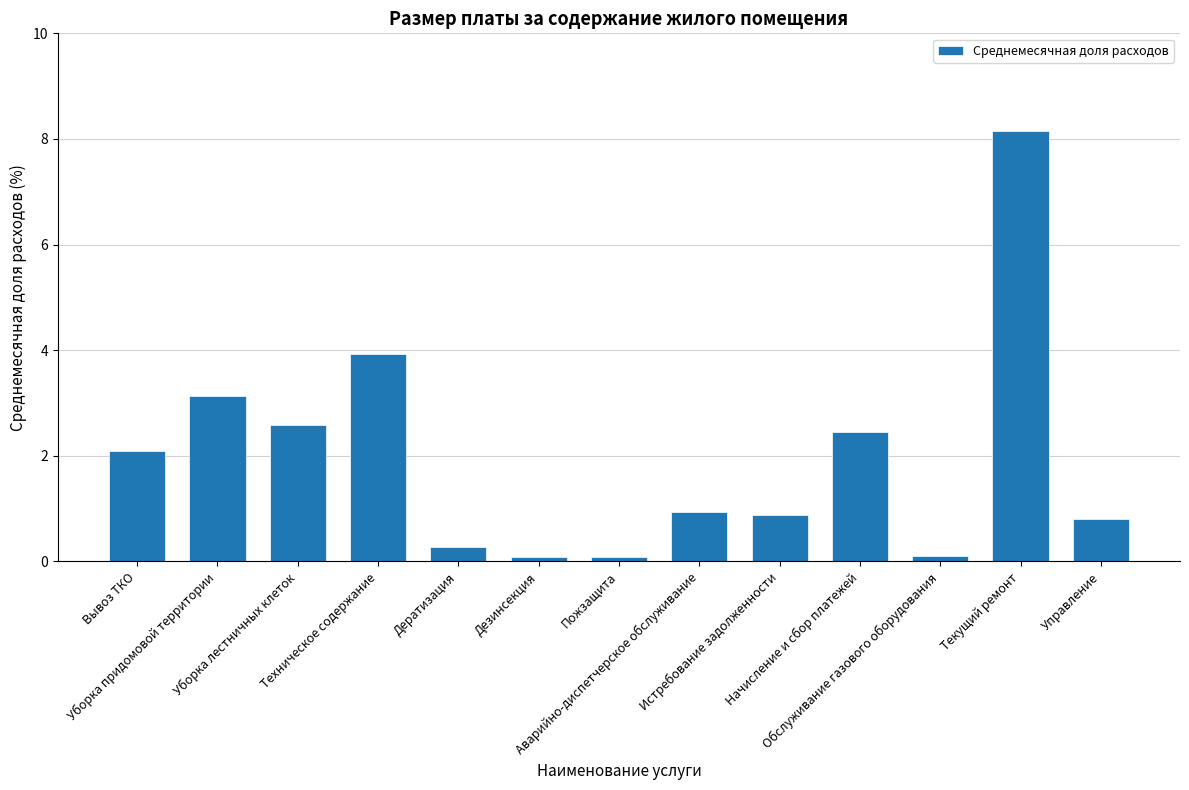

What is the change in value from Техническое содержание to Дезинсекция?

-3.8